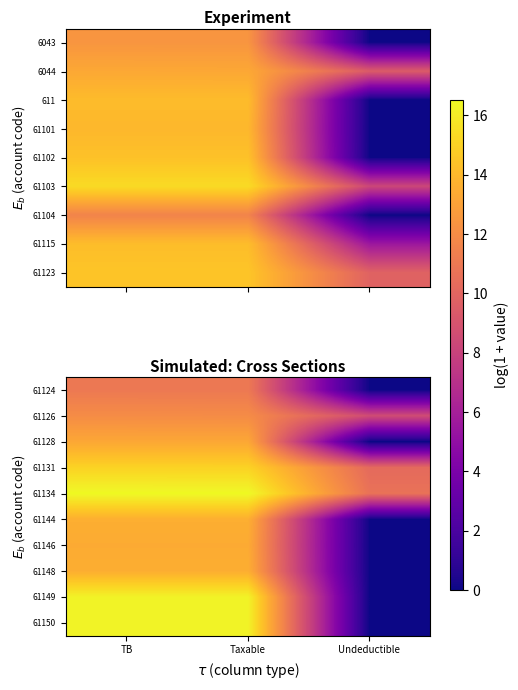

How many categories are shown in the chart?

3